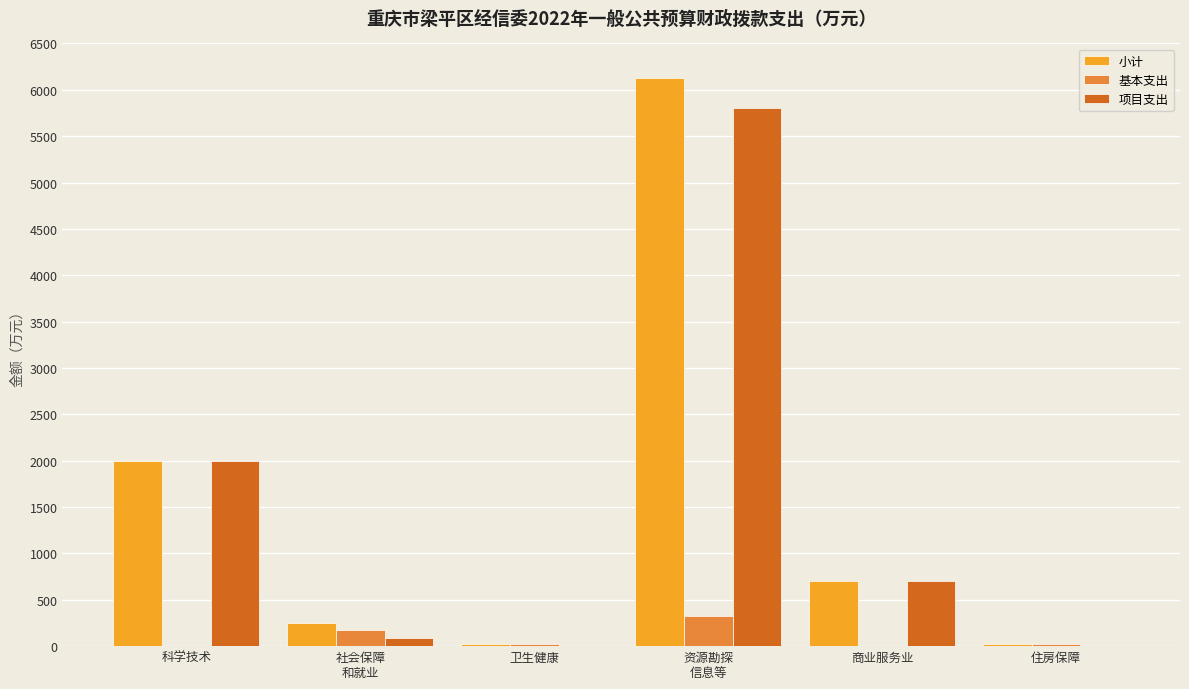

What is the approximate value of 项目支出 at 科学技术?

2000.0